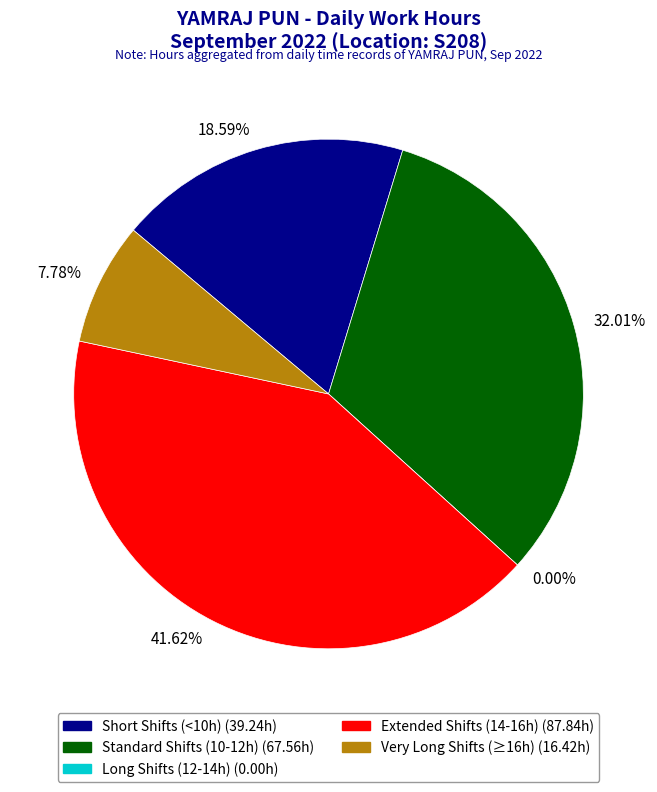

Does any single category account for the majority?

No